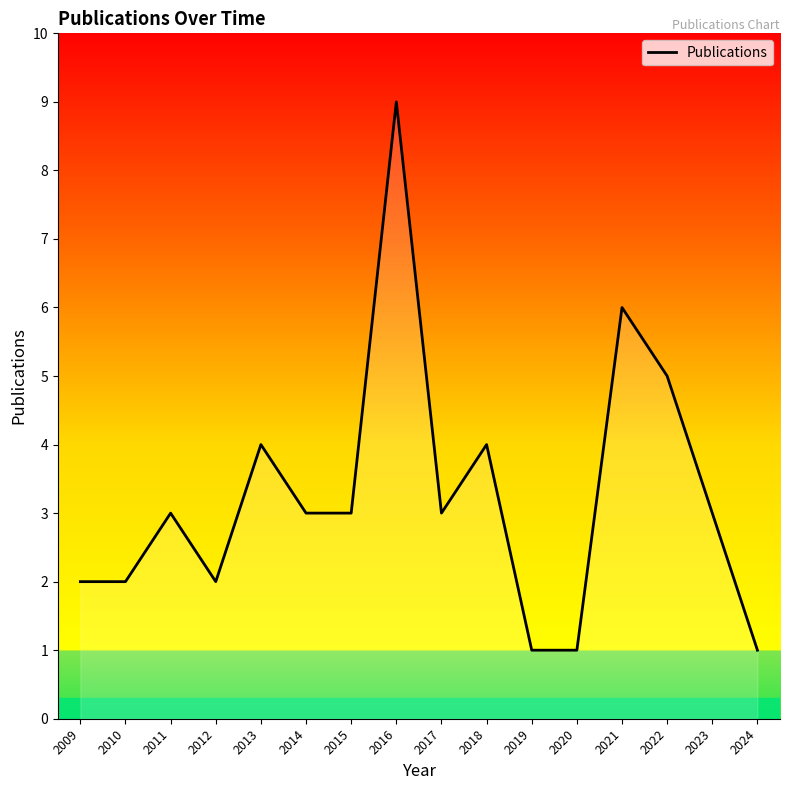

How many lines are shown in the chart?

1